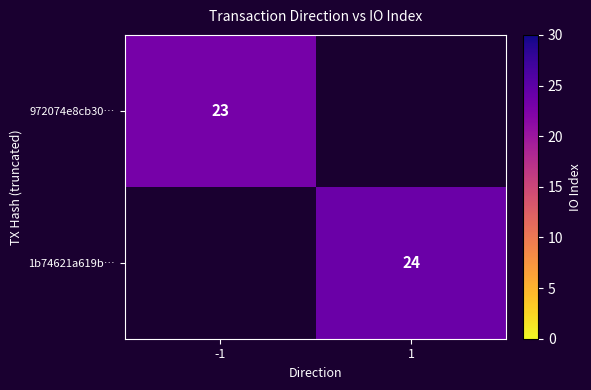

True or false: 972074e8cb30… has a value of 23 at -1.

True